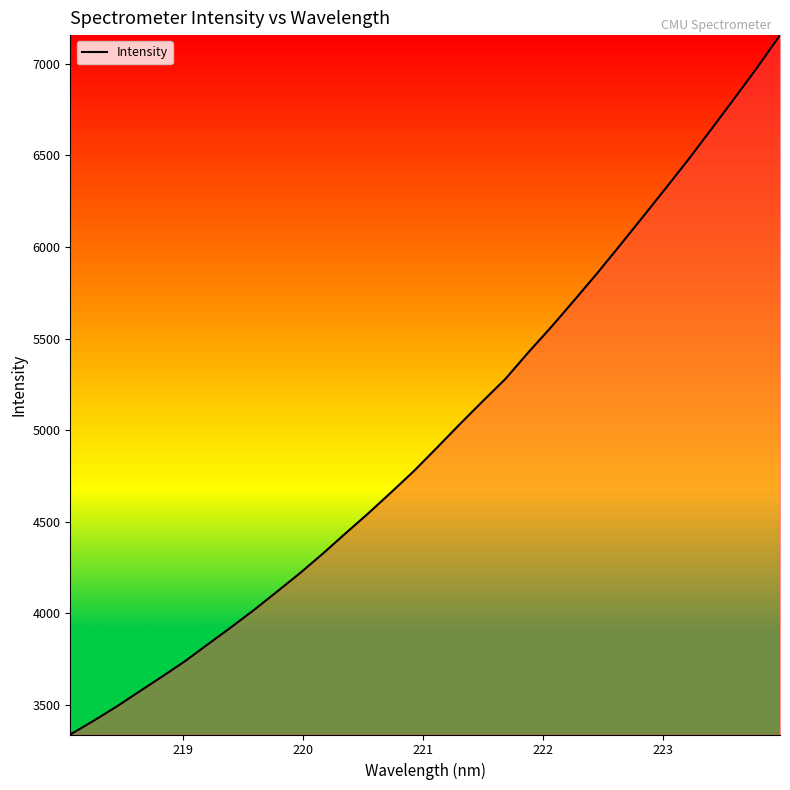

What is the difference between the maximum and minimum values?

3817.2